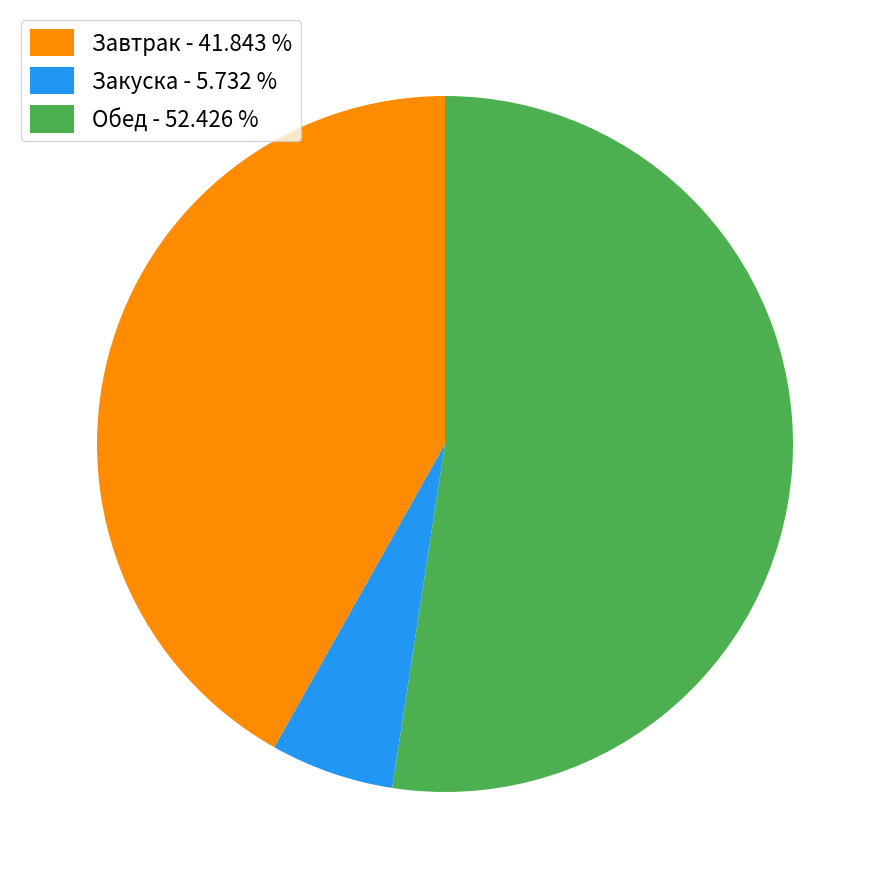

Combined, do Обед - 52.426 % and Закуска - 5.732 % account for over 50%?

Yes